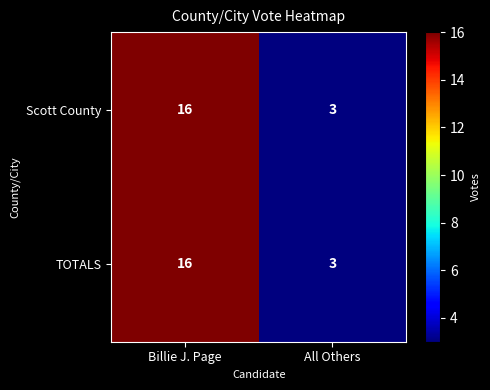

Is the value of Scott County at All Others greater than the value of TOTALS at Billie J. Page?

No